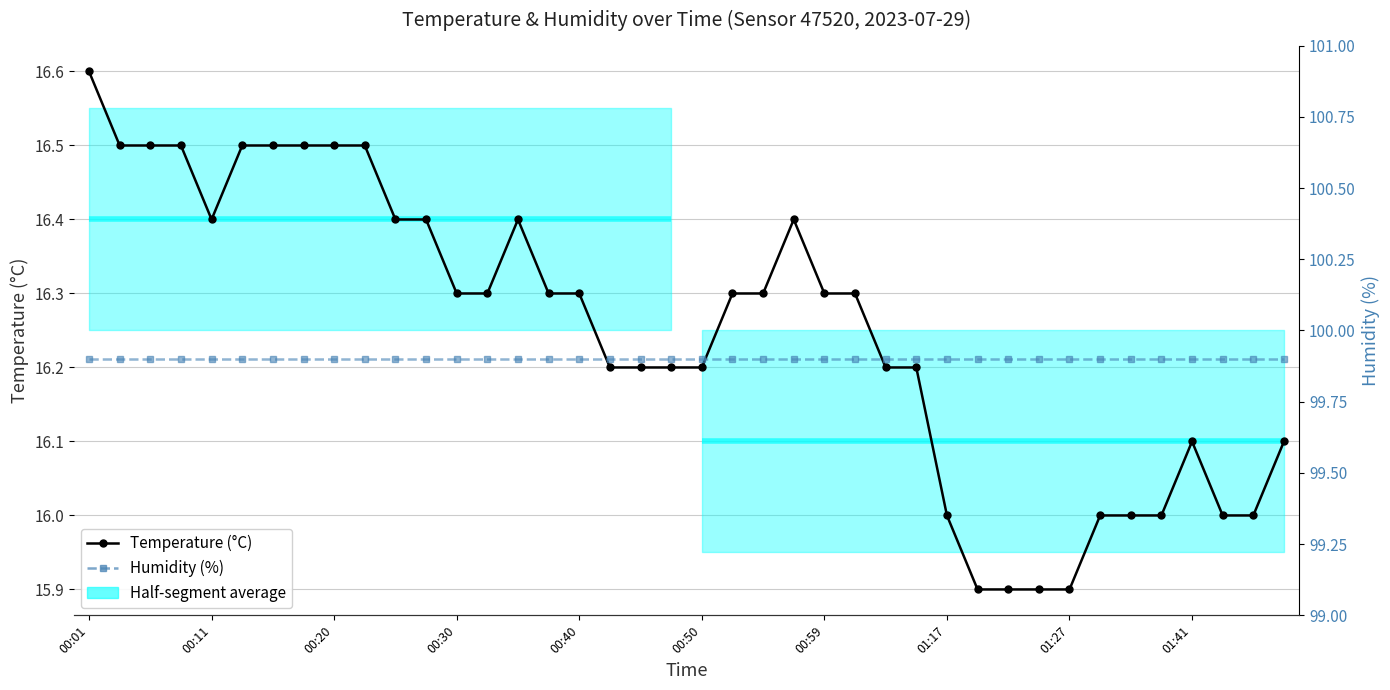

True or false: Humidity (%) has a value of 29.6 at 22.

False